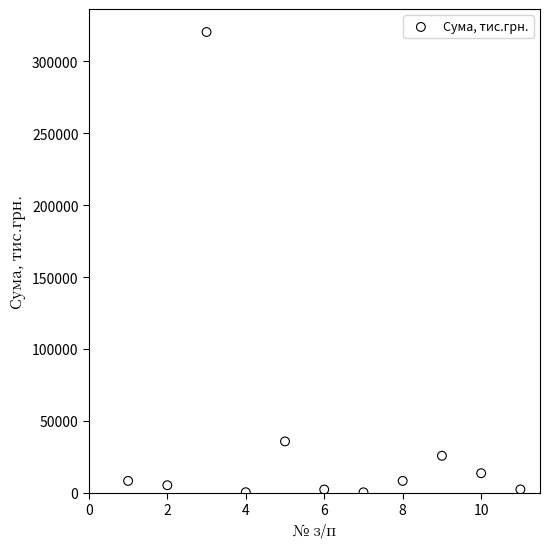

What is the average Y value?

38328